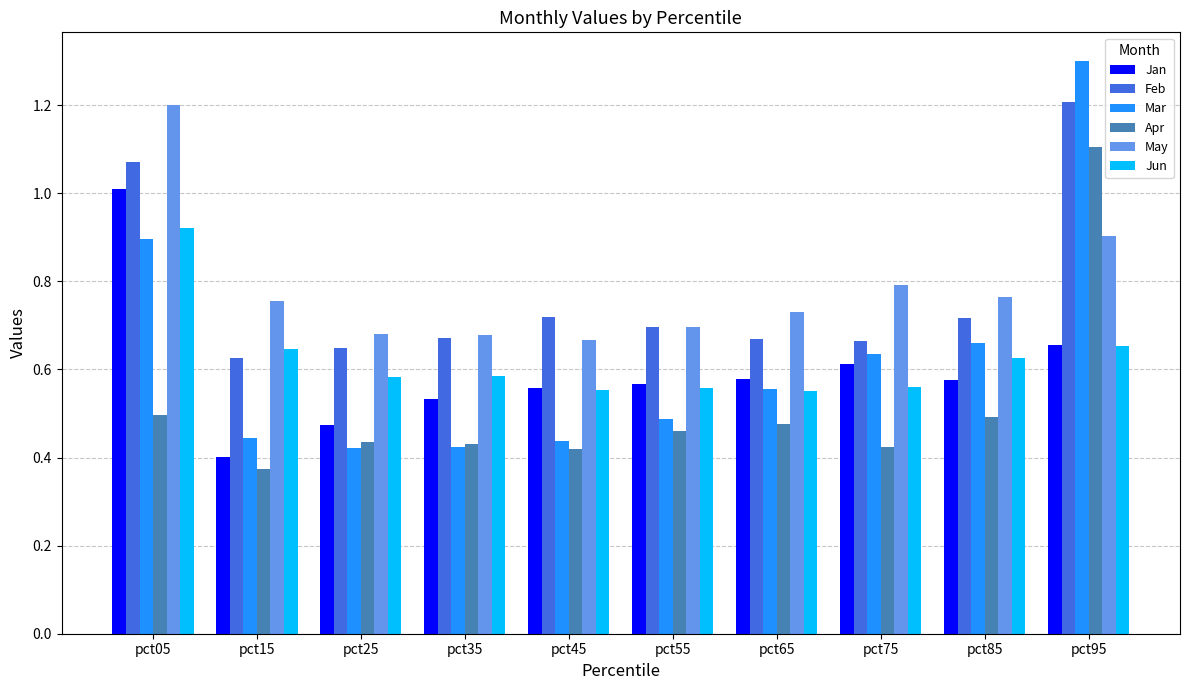

At which label does Mar reach its peak?

pct95